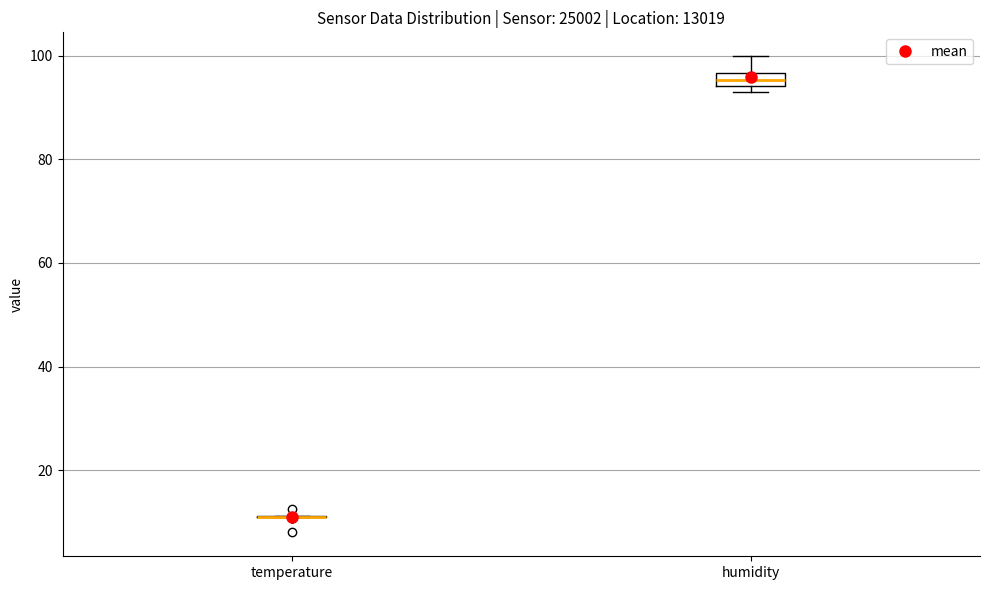

Comparing the boxes themselves (not the whiskers), which one is the tallest?

humidity